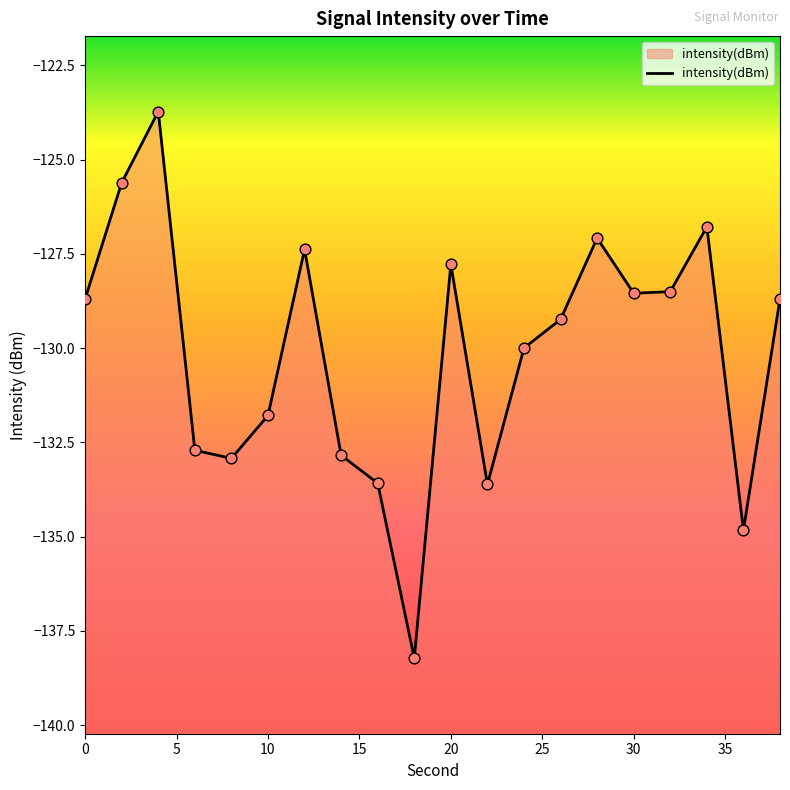

What is the change in value from 14 to 38?

+4.2